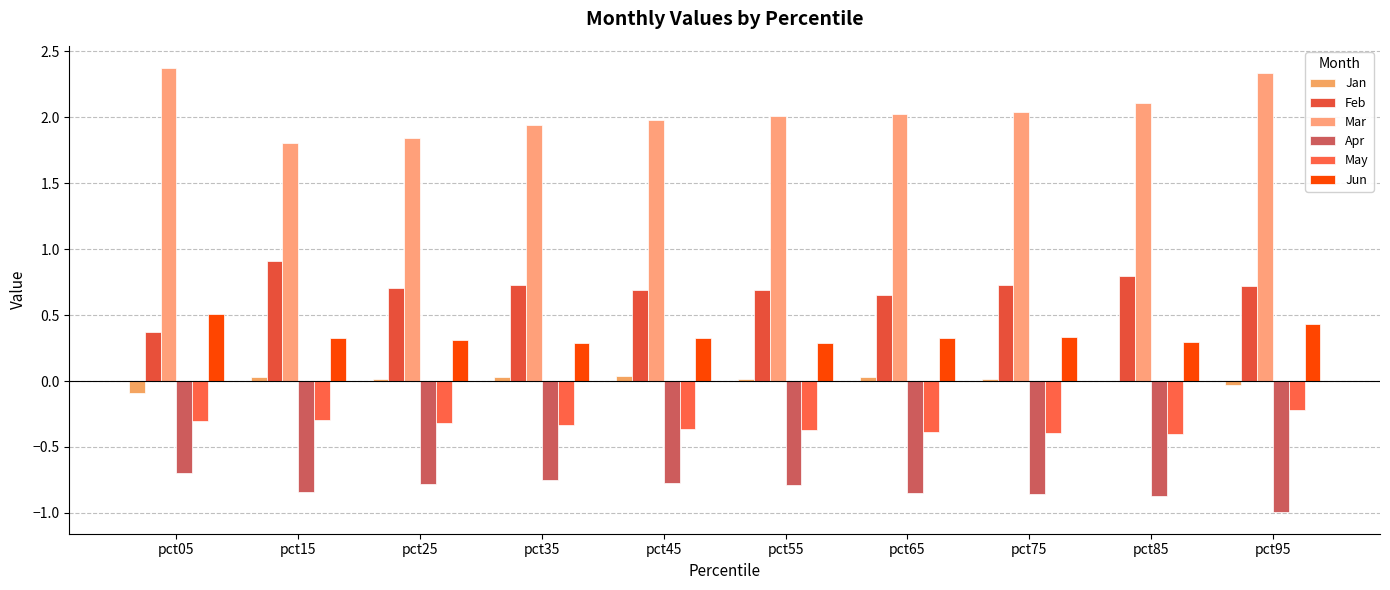

Which series has the widest spread of values?

Mar